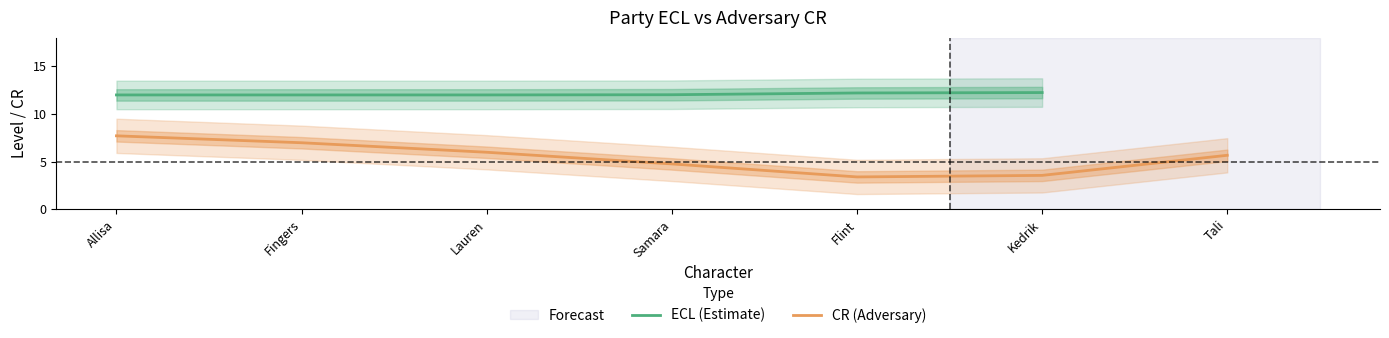

Which category has the highest value in the ECL series?

Kedrik